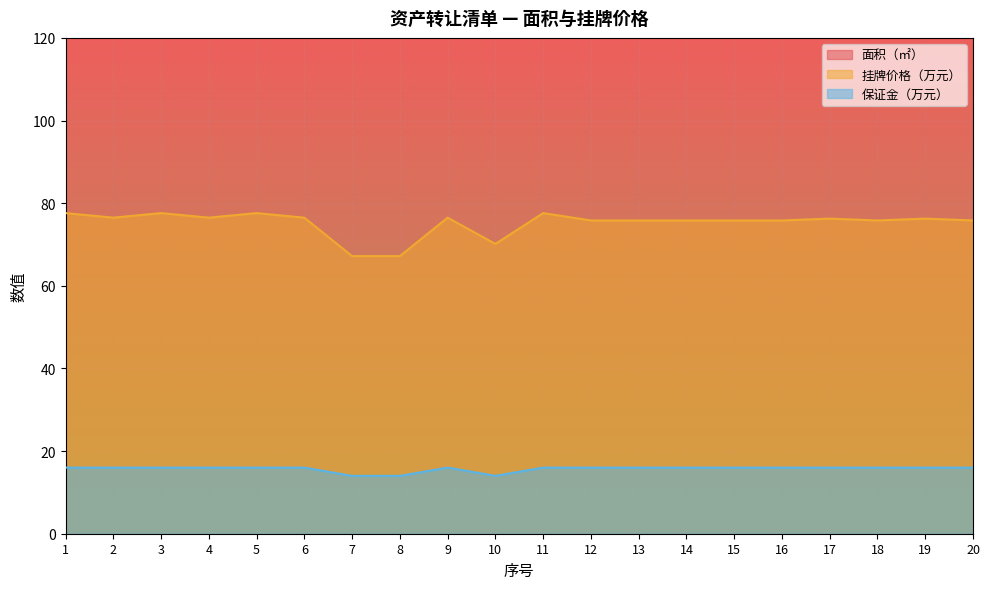

List the series in order of their peak value, lowest first.

保证金（万元）, 挂牌价格（万元）, 面积（㎡）